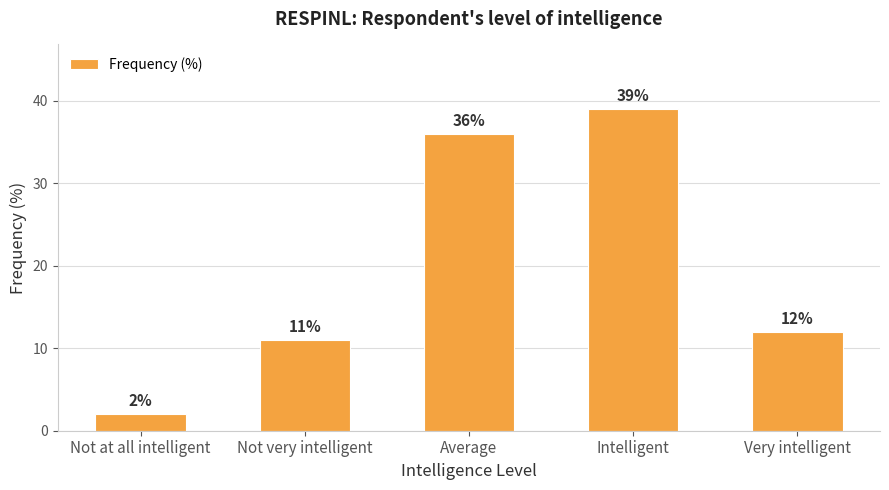

At which label is the value closest to 20?

Very intelligent